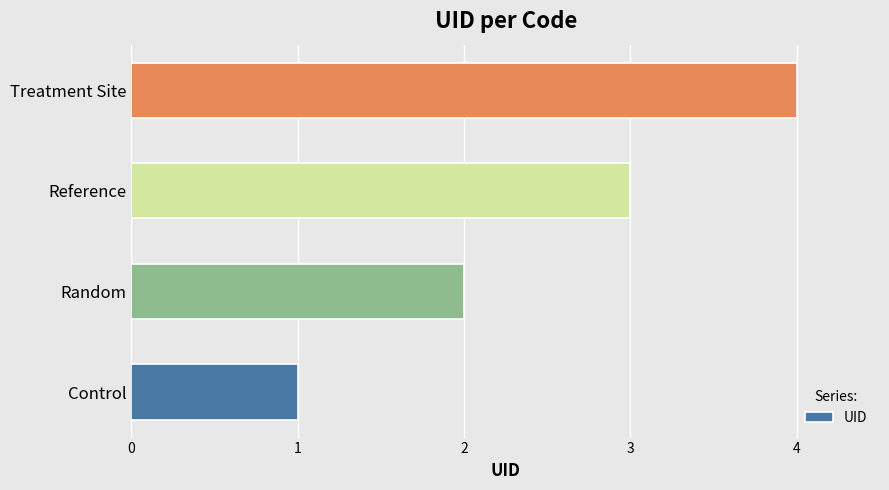

Are the bars horizontal?

Yes